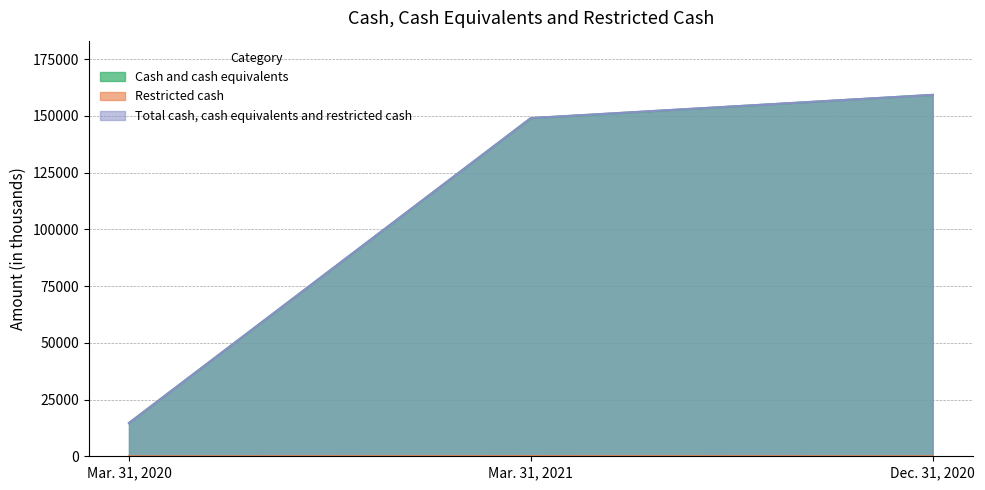

Which series has the largest range (max minus min)?

Cash and cash equivalents